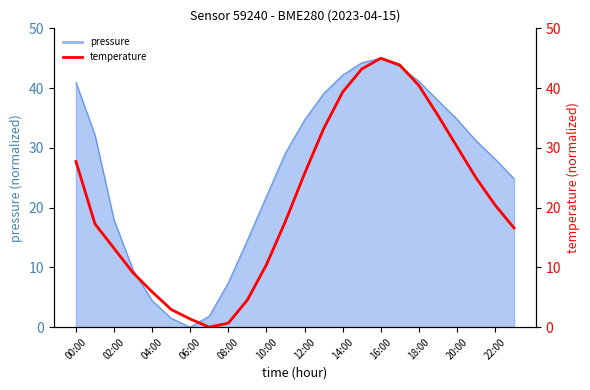

Count the number of categories in the chart.

24